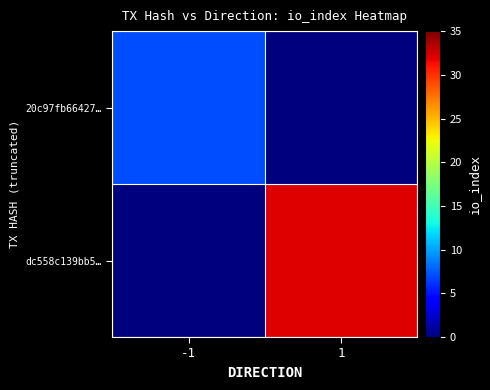

Rank the series by their maximum value, from lowest to highest.

20c97fb66427…, dc558c139bb5…